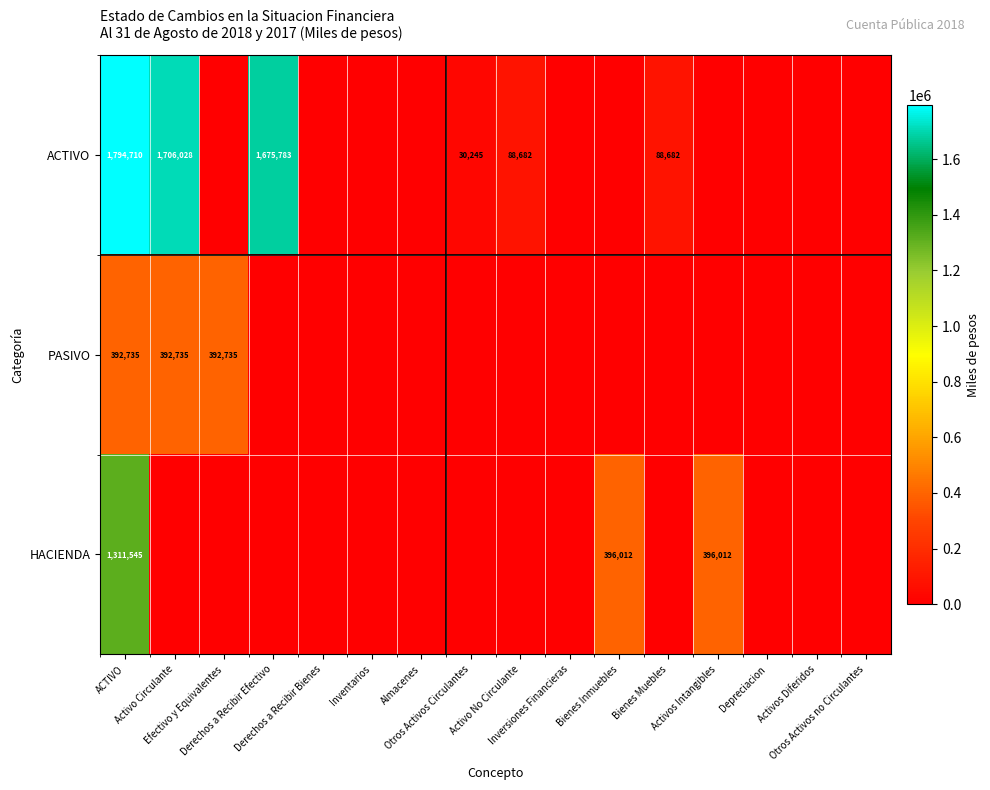

Which series has the largest total across all categories?

ACTIVO